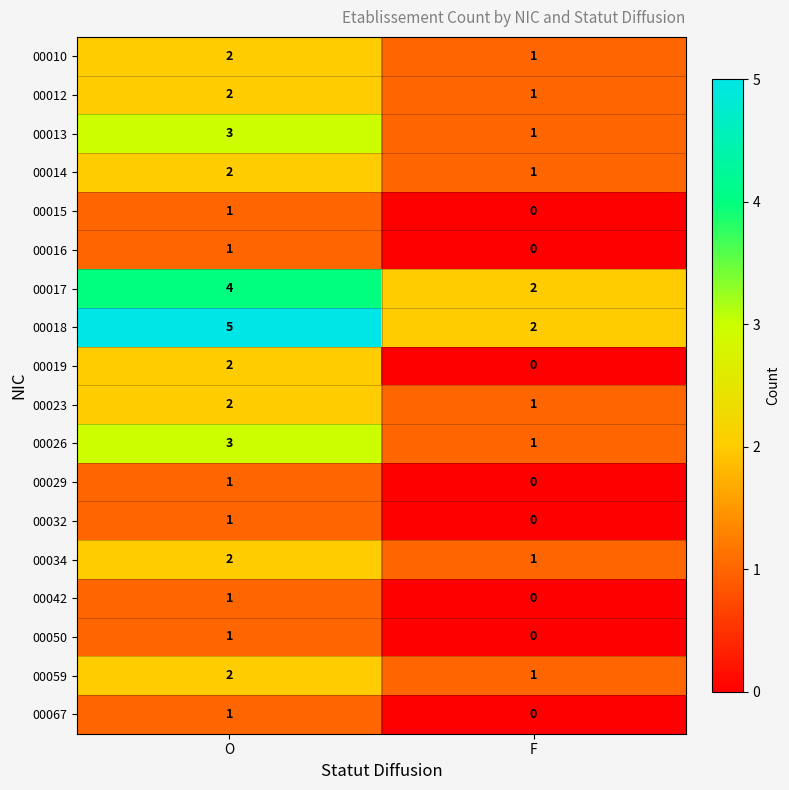

Which category has the highest value in the 00015 series?

O